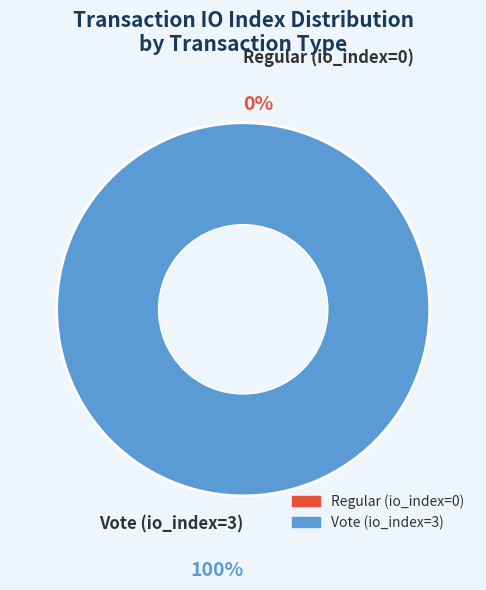

Which slice is the smallest?

Regular (io_index=0)